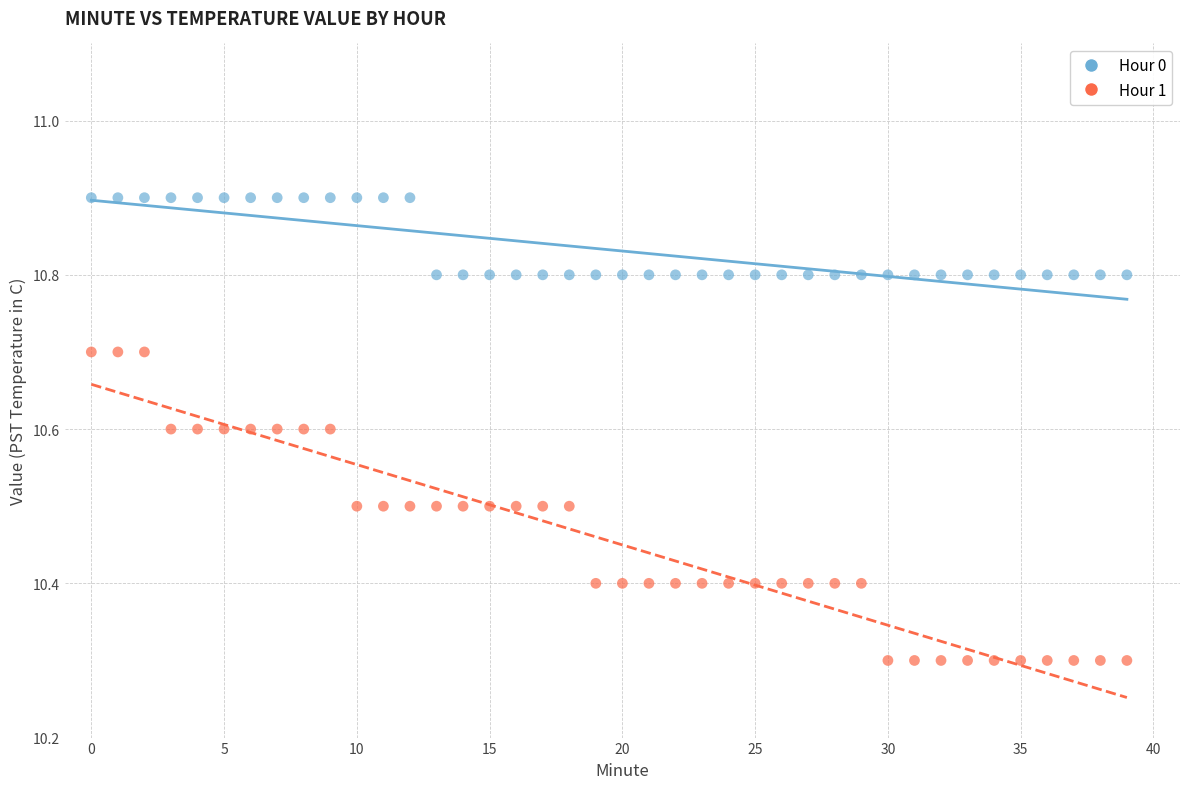

What are all the series names shown in the legend?

Hour 0, Hour 1